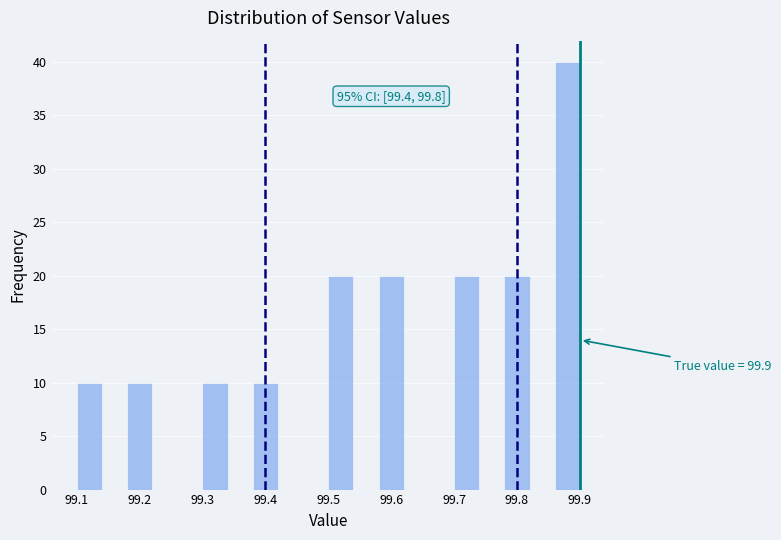

Which range on the x-axis has the tallest bar?

99.86 to 99.90